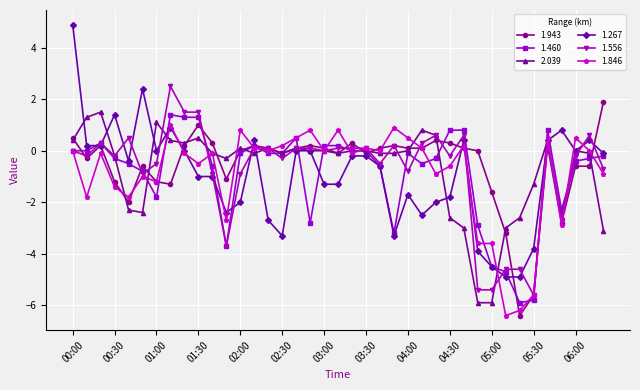

Which series has the widest spread of values?

1.267